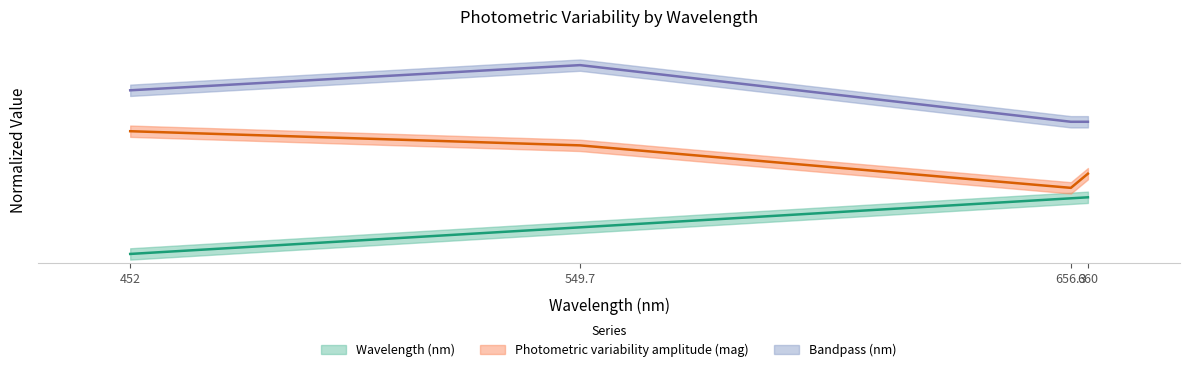

Count the Bandpass (nm) values in the range 0 to 1.

4